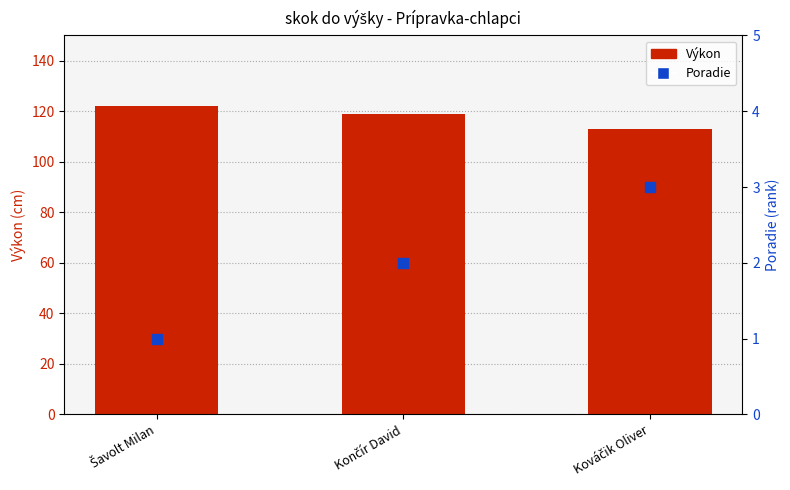

What is the total value across all series at Šavolt Milan?

123